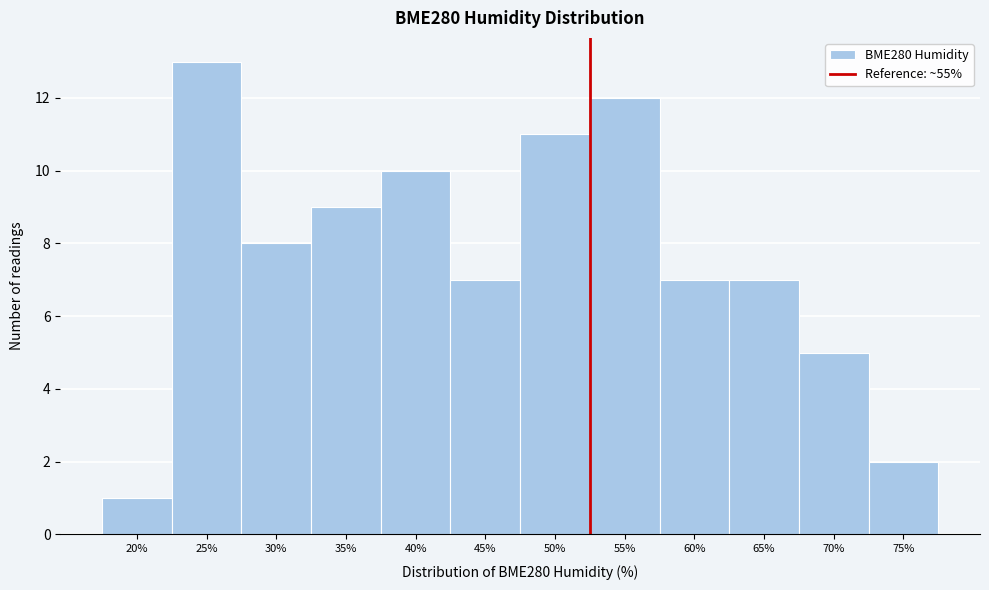

Reading left to right, transcribe all the data shown in this chart.

20%=1	25%=13	30%=8	35%=9	40%=10	45%=7	50%=11	55%=12	60%=7	65%=7	70%=5	75%=2